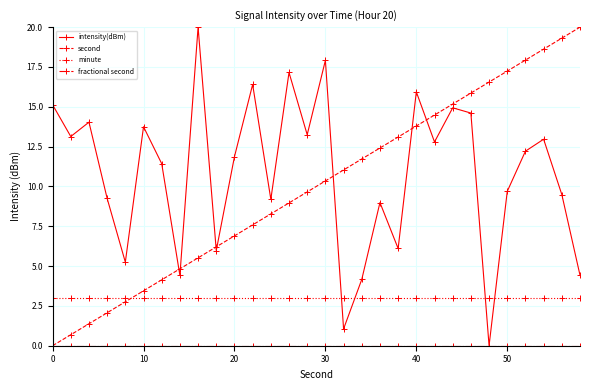

Which series ends up on top after the final intersection of minute and intensity(dBm)?

intensity(dBm)